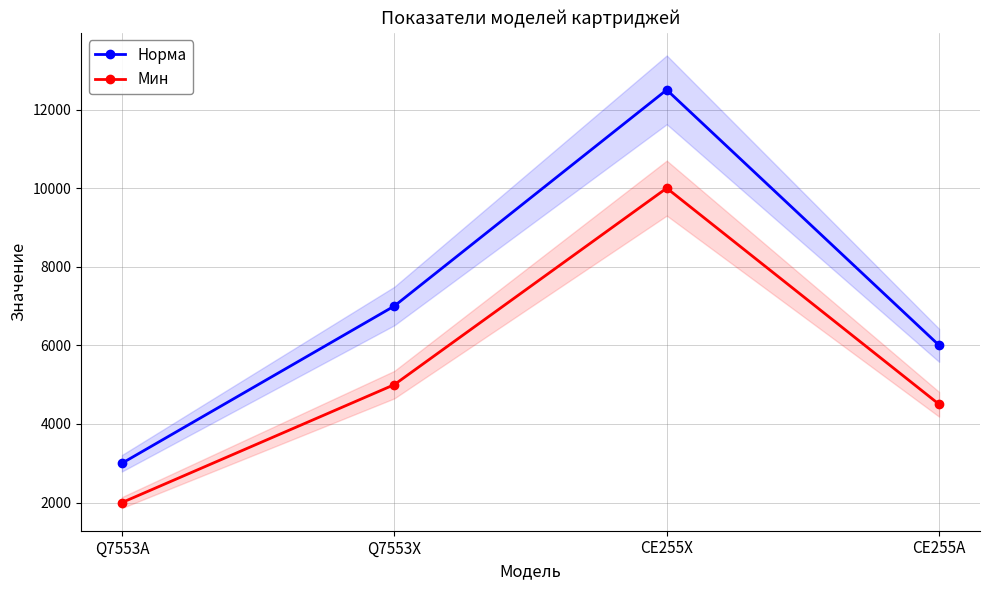

Which series changed the most between CE255X and CE255A?

Норма